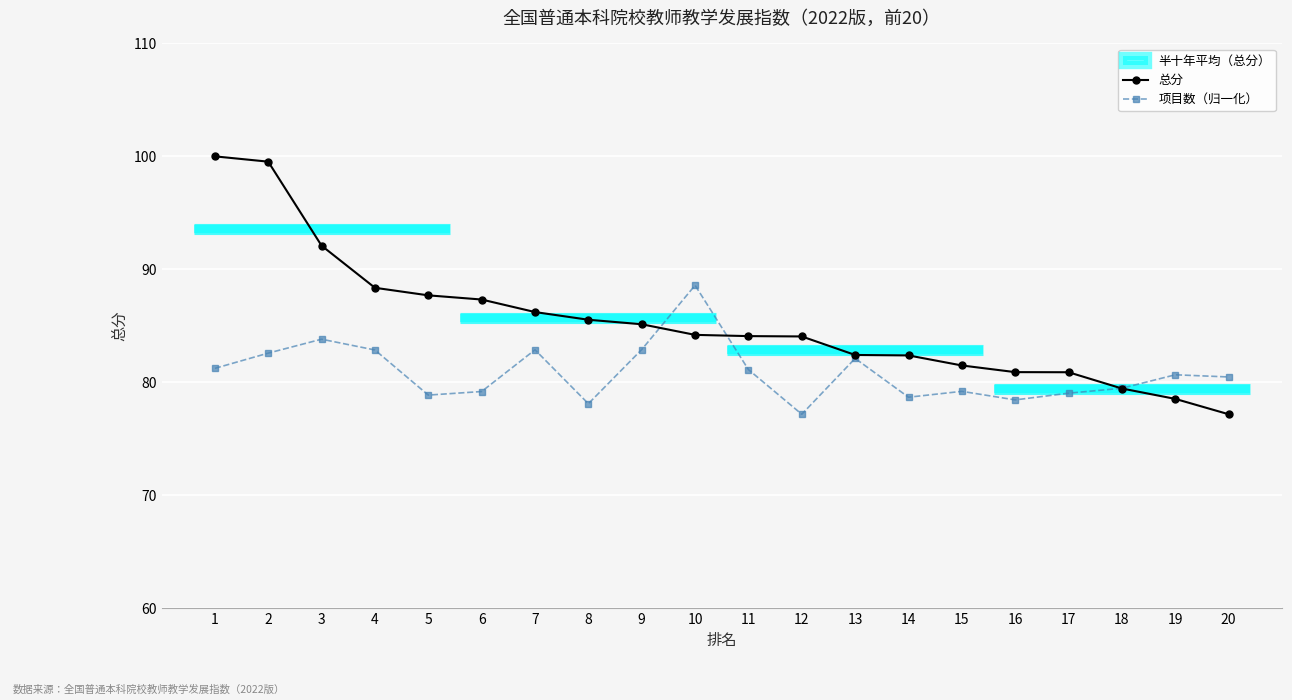

Is it true that 总分 equals 78.5 at 19?

True